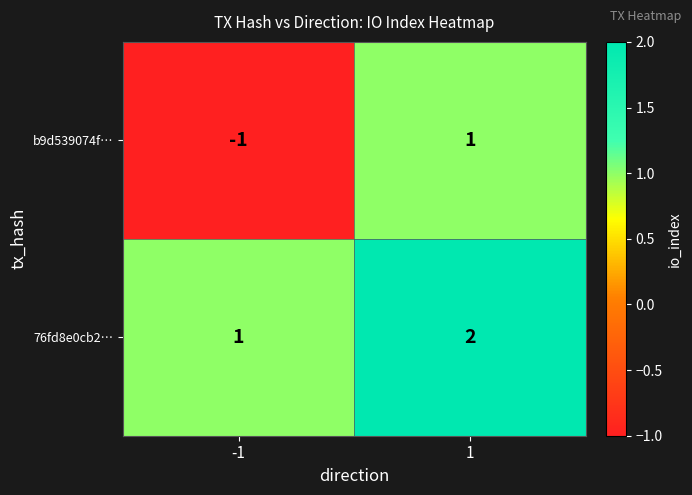

Is the value of b9d539074f… at -1 greater than the value of 76fd8e0cb2… at -1?

No